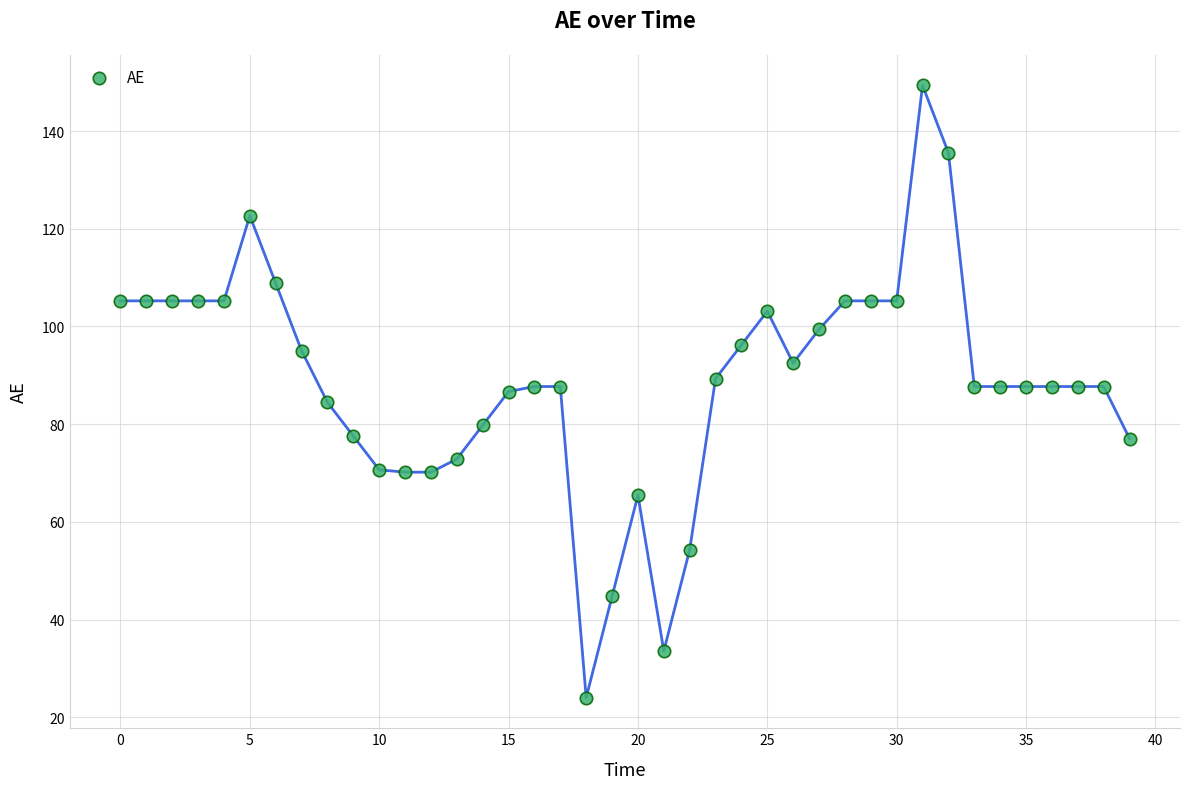

What is the range of Y values (max minus min)?

125.4